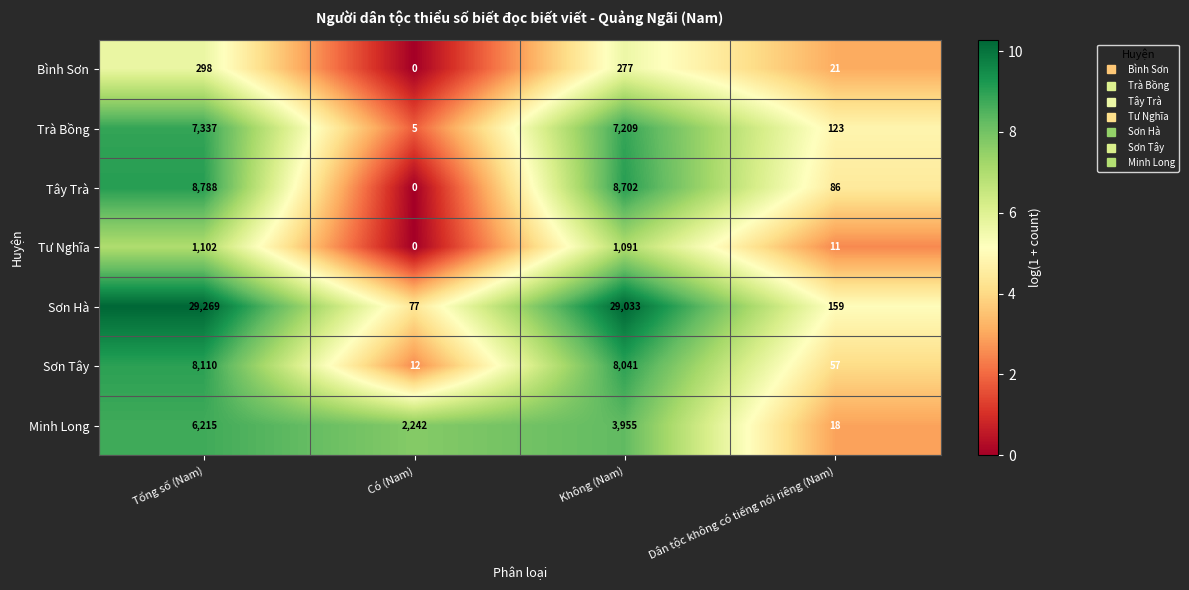

Between Có (Nam) and Dân tộc không có tiếng nói riêng (Nam), which series saw the biggest shift?

Minh Long